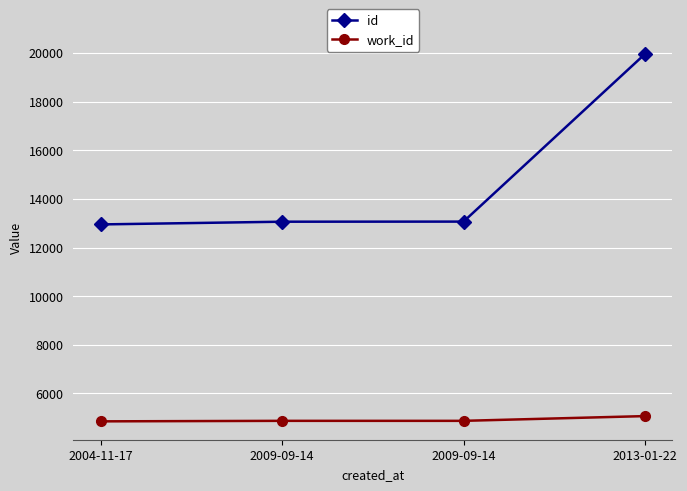

Reading left to right, extract all data points from this chart.

id: 2004-11-17=12949	2009-09-14=13061	2009-09-14=13065	2013-01-22=19958
work_id: 2004-11-17=4854	2009-09-14=4875	2009-09-14=4875	2013-01-22=5070